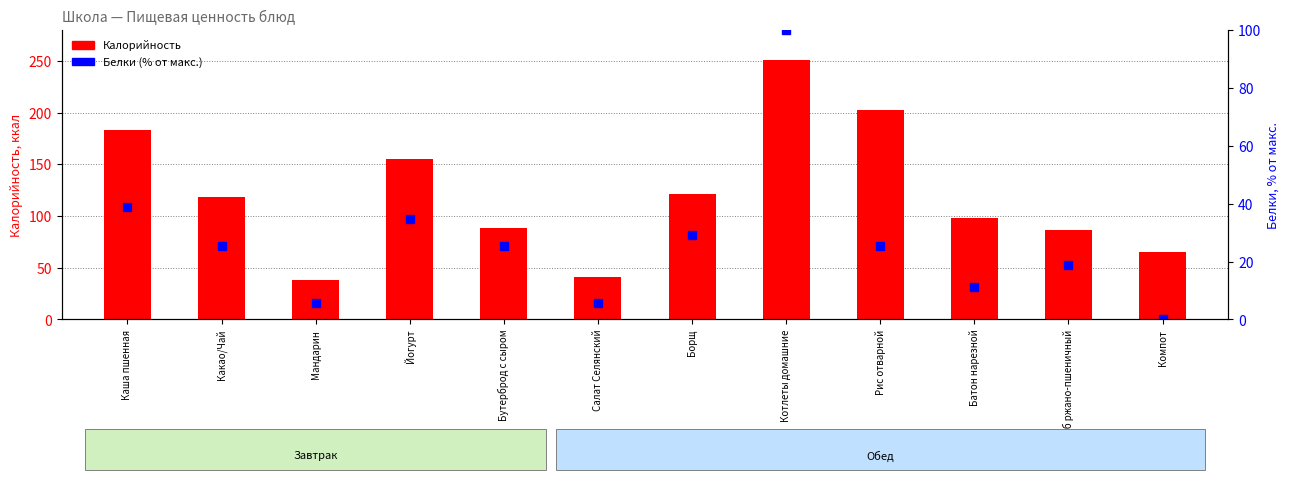

List the series in order of their peak value, lowest first.

Белки (% от макс.), Калорийность